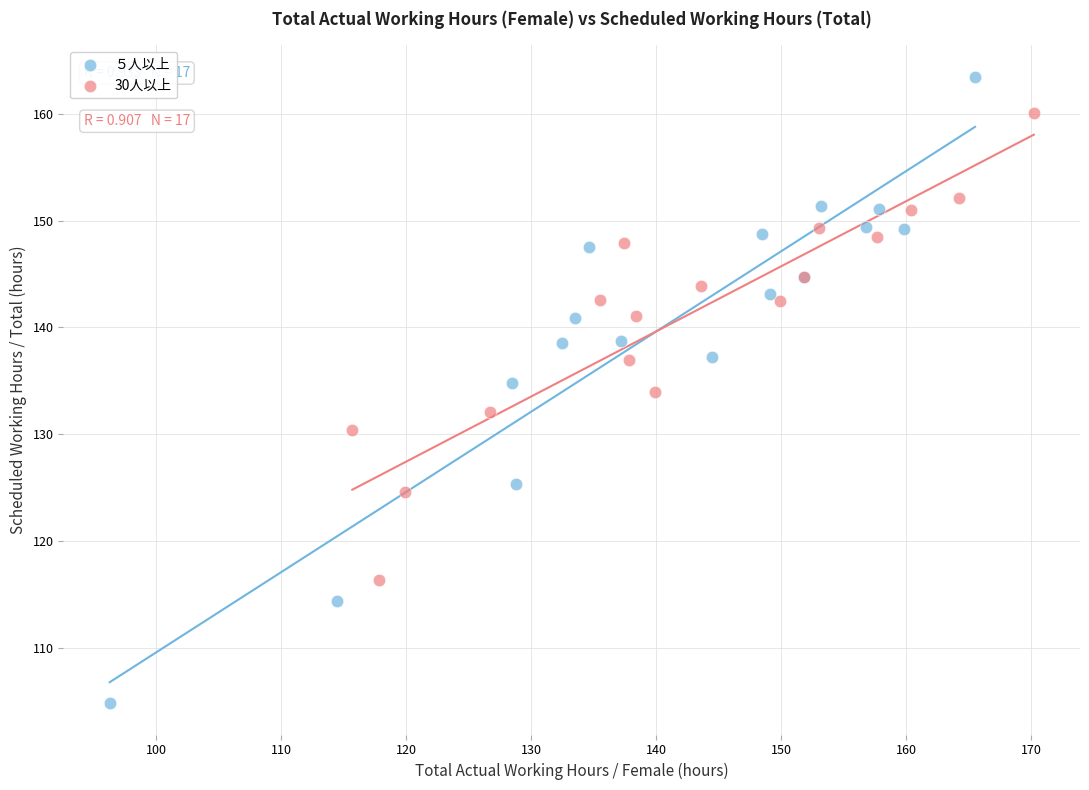

What are all the series names shown in the legend?

５人以上, 30人以上